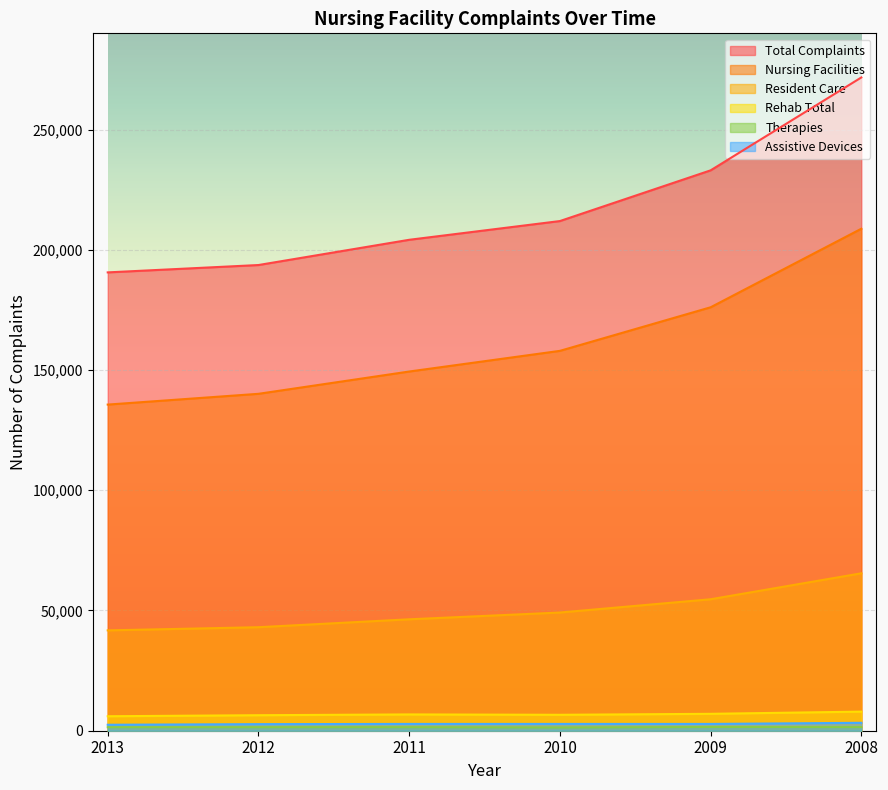

What is the value of the Total Complaints point at the 2nd from the left?

193650